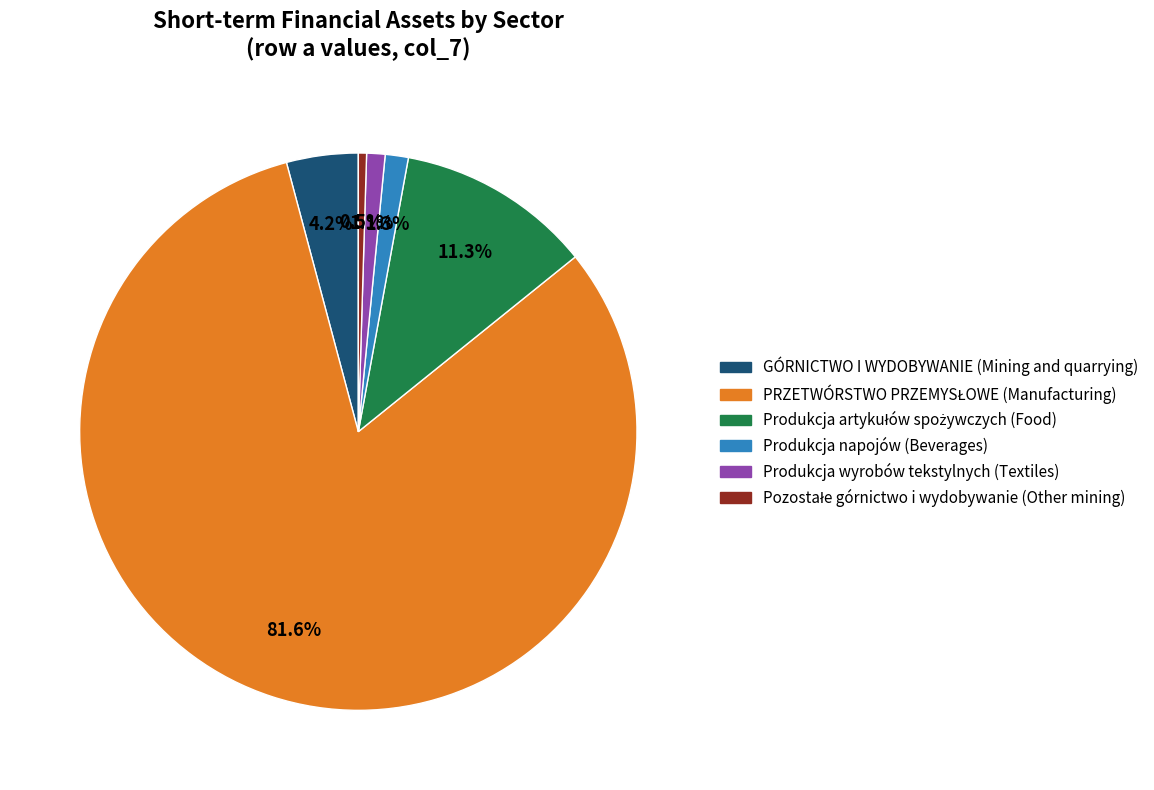

How much of the chart is everything except Produkcja wyrobów tekstylnych (Textiles)?

98.9%